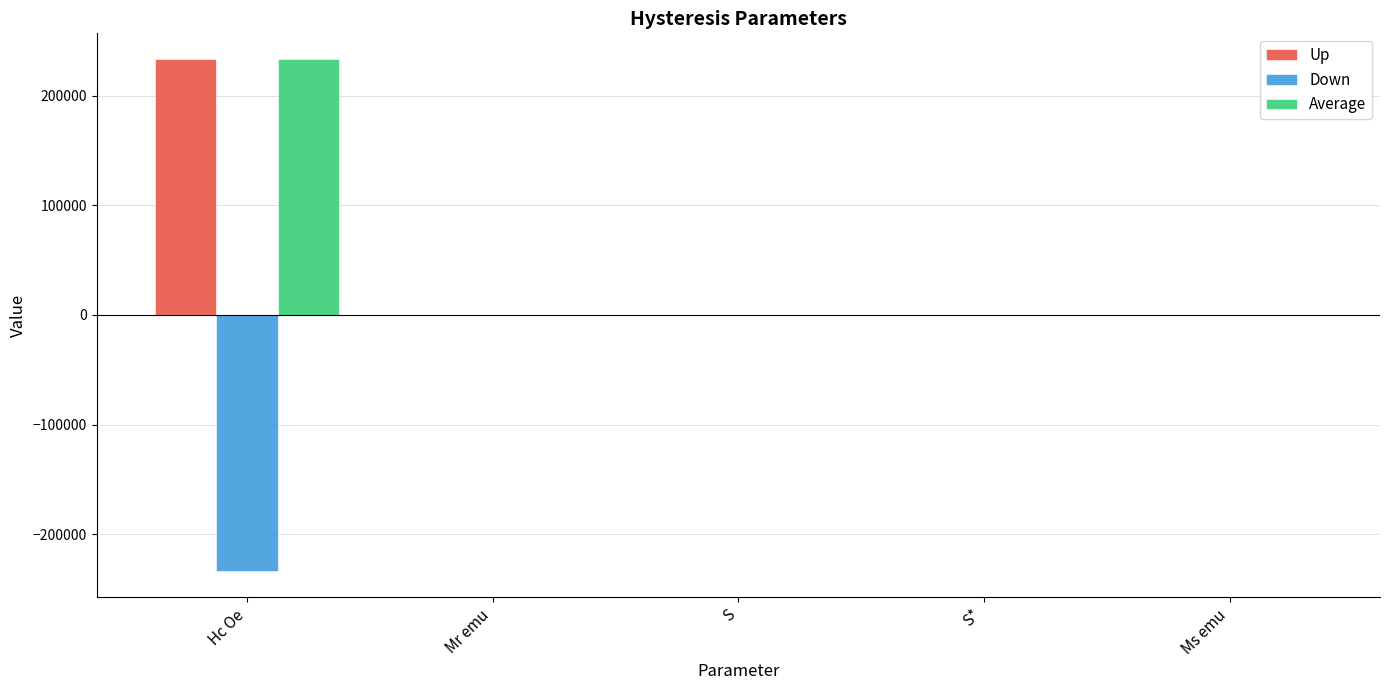

How many data points does each series have?

5